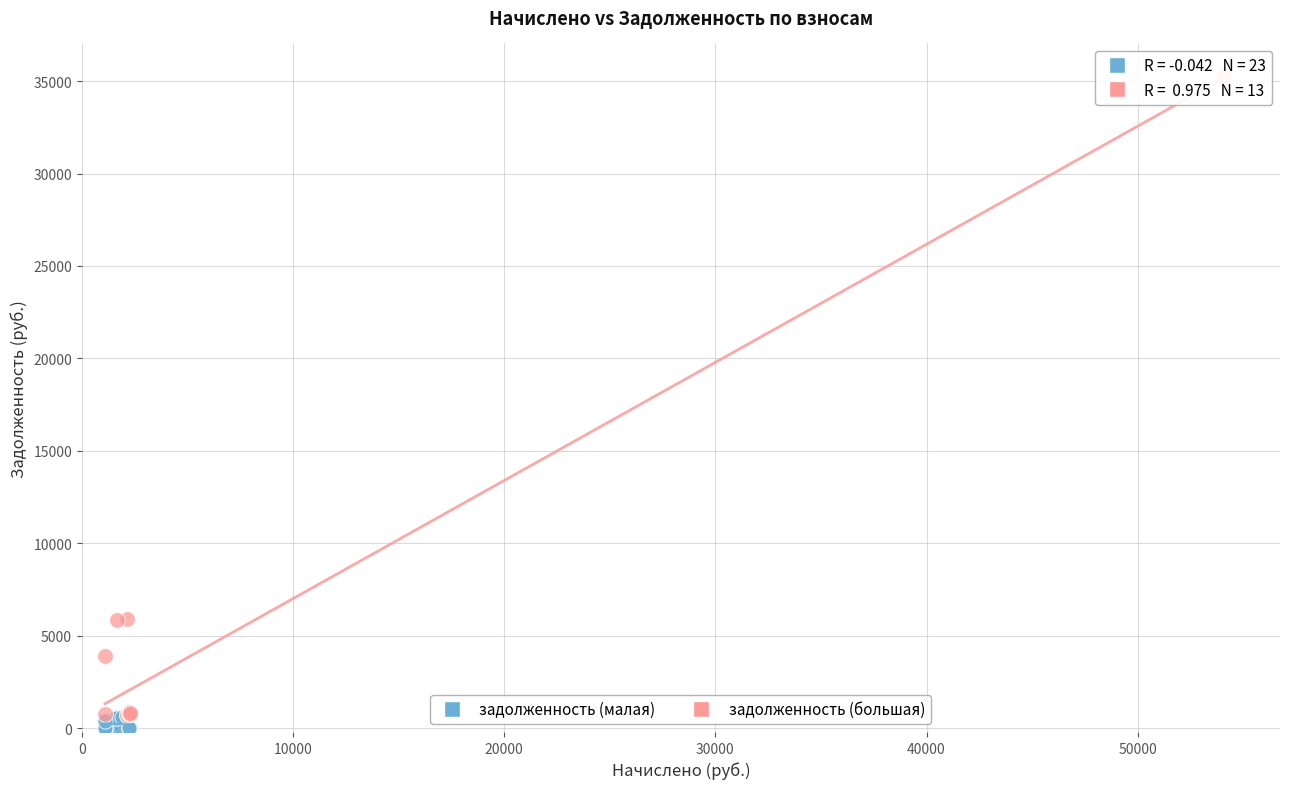

Which series contains the lowest Y value?

задолженность (малая)